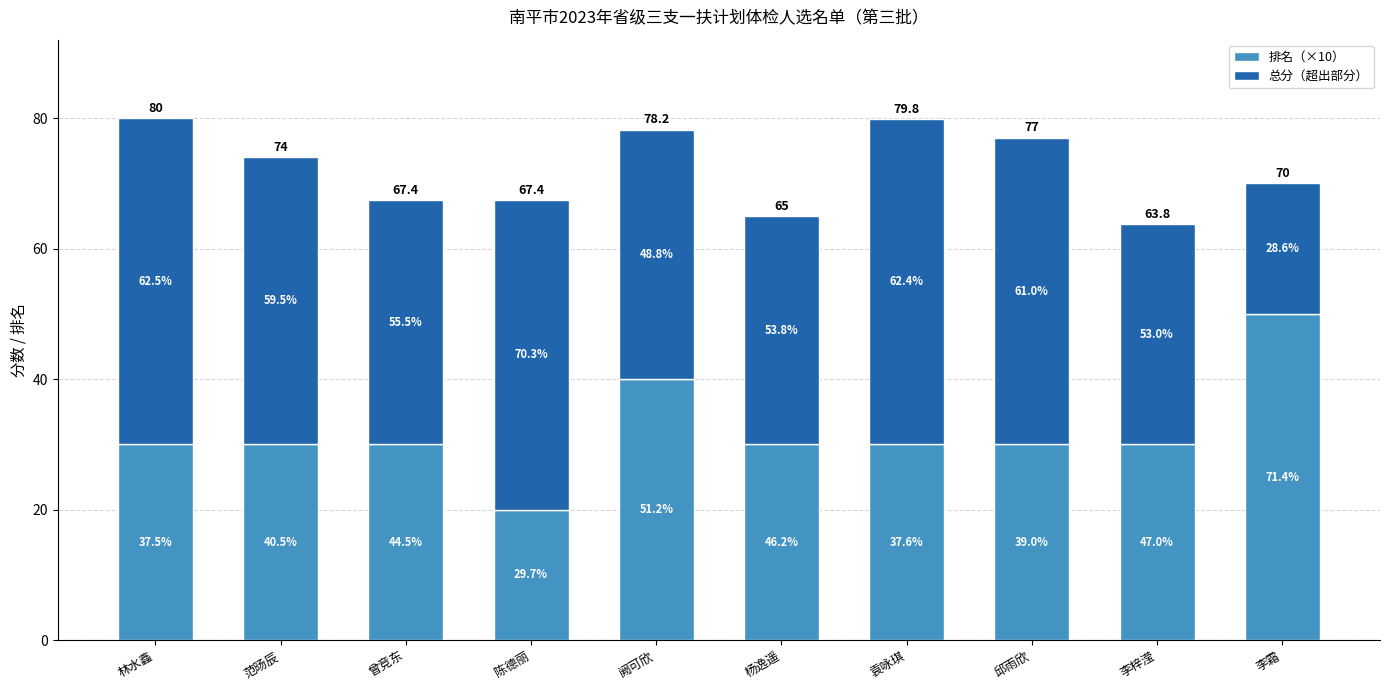

What is the approximate value of 排名（×10） at 李霜?

50.0